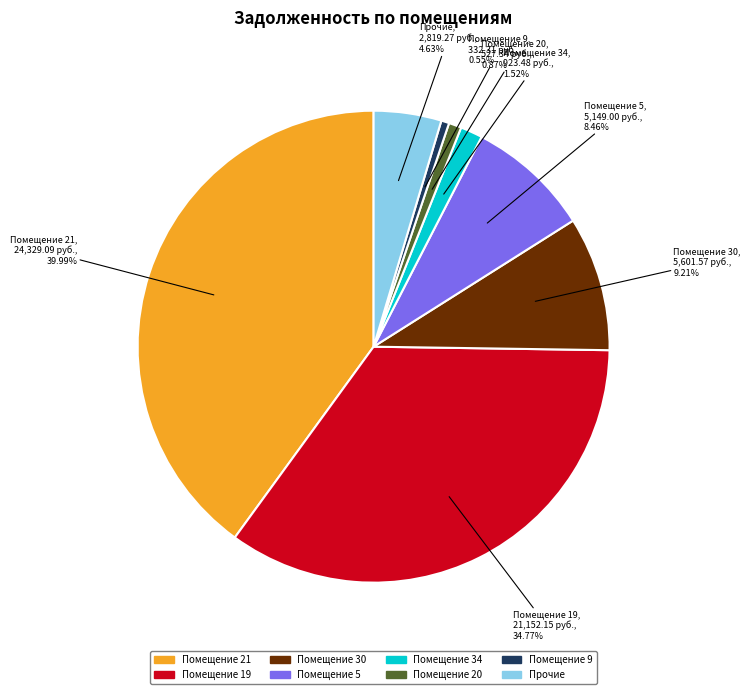

Does any single category account for the majority?

No